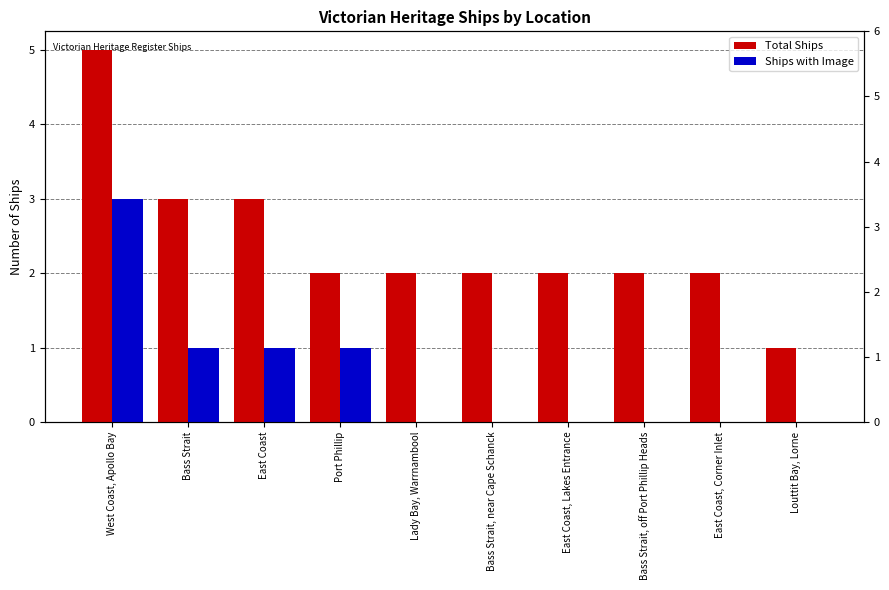

Rank the series by their maximum value, from lowest to highest.

Ships with Image, Total Ships